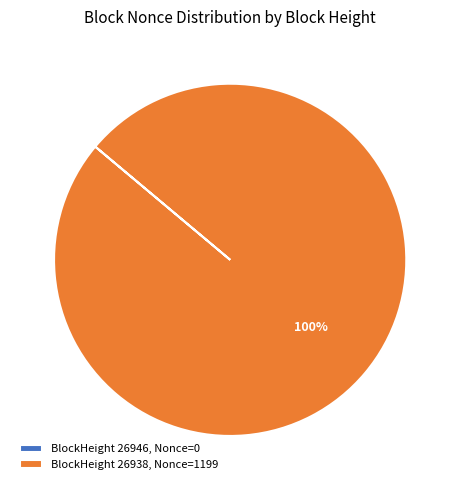

What is the largest slice in the pie chart?

BlockHeight 26938, Nonce=1199